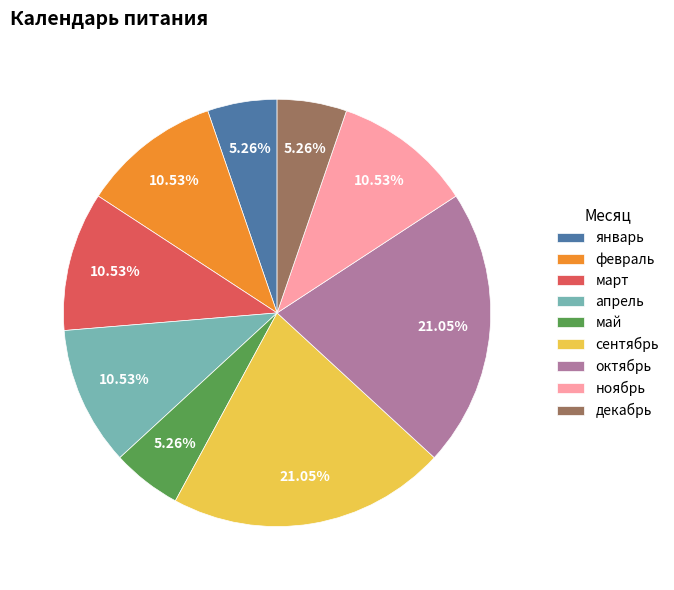

Is there any slice that represents more than half of the pie?

No